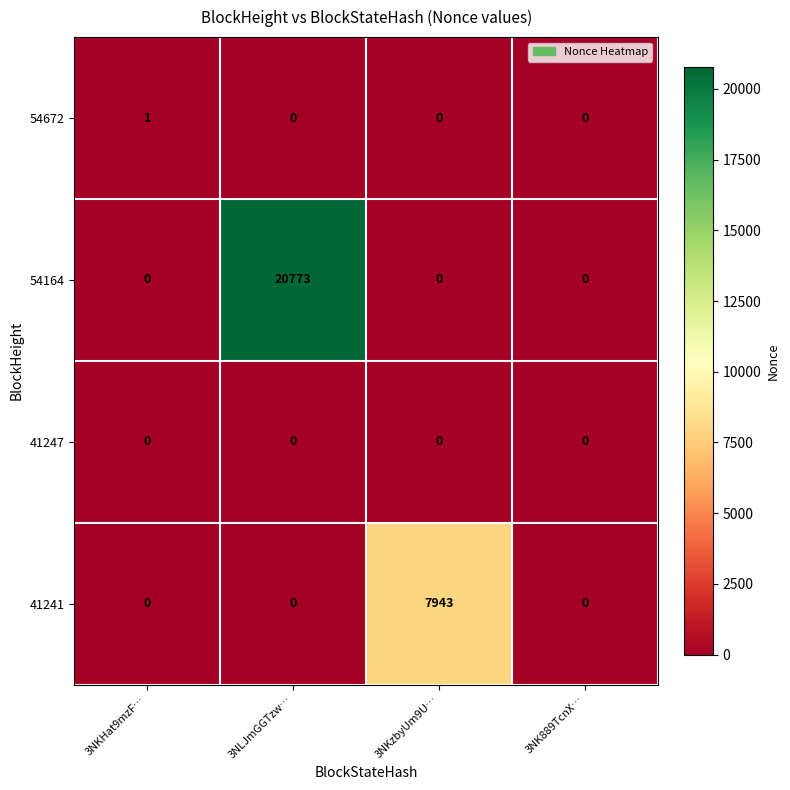

Reading right to left, transcribe all the data shown in this chart.

54672: 0	0	0	1
54164: 0	0	20773	0
41247: 0	0	0	0
41241: 0	7943	0	0